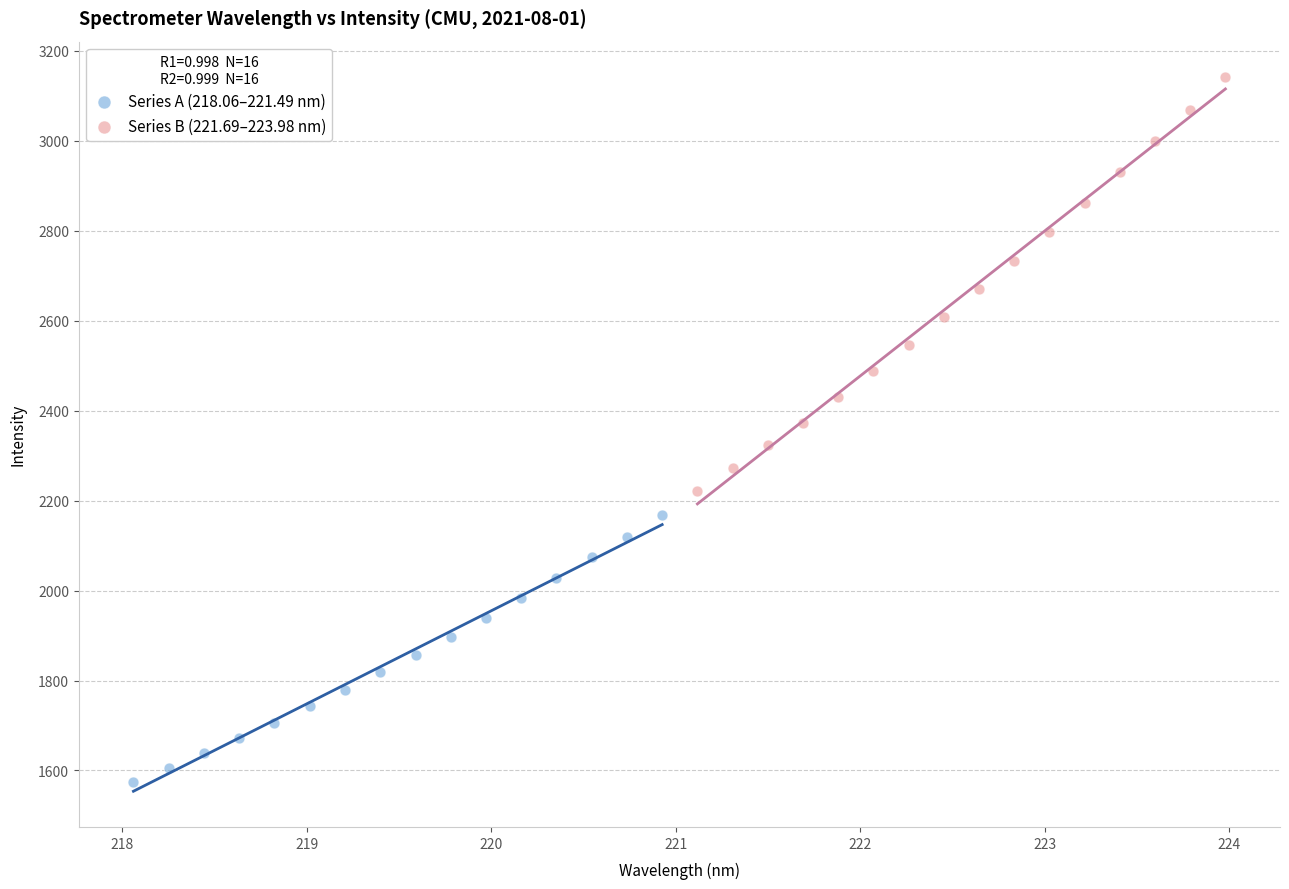

Which series reaches the maximum Y coordinate?

Series B (221.69–223.98 nm)